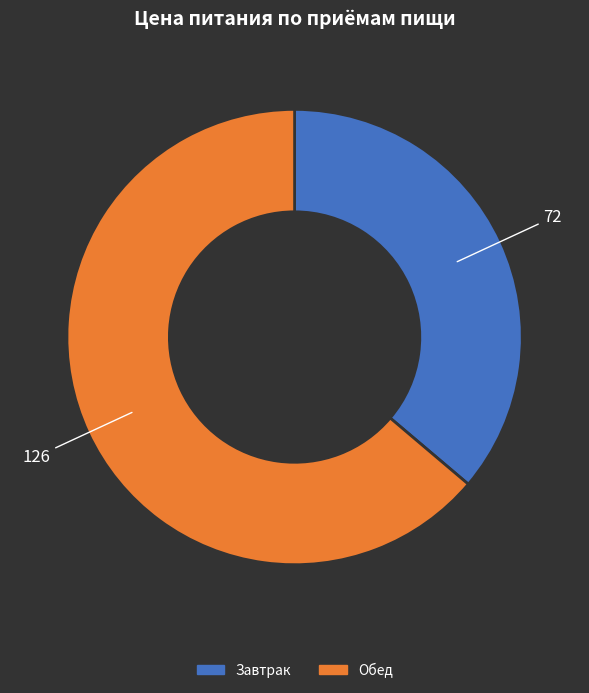

Between Завтрак and Обед, which is larger?

Обед